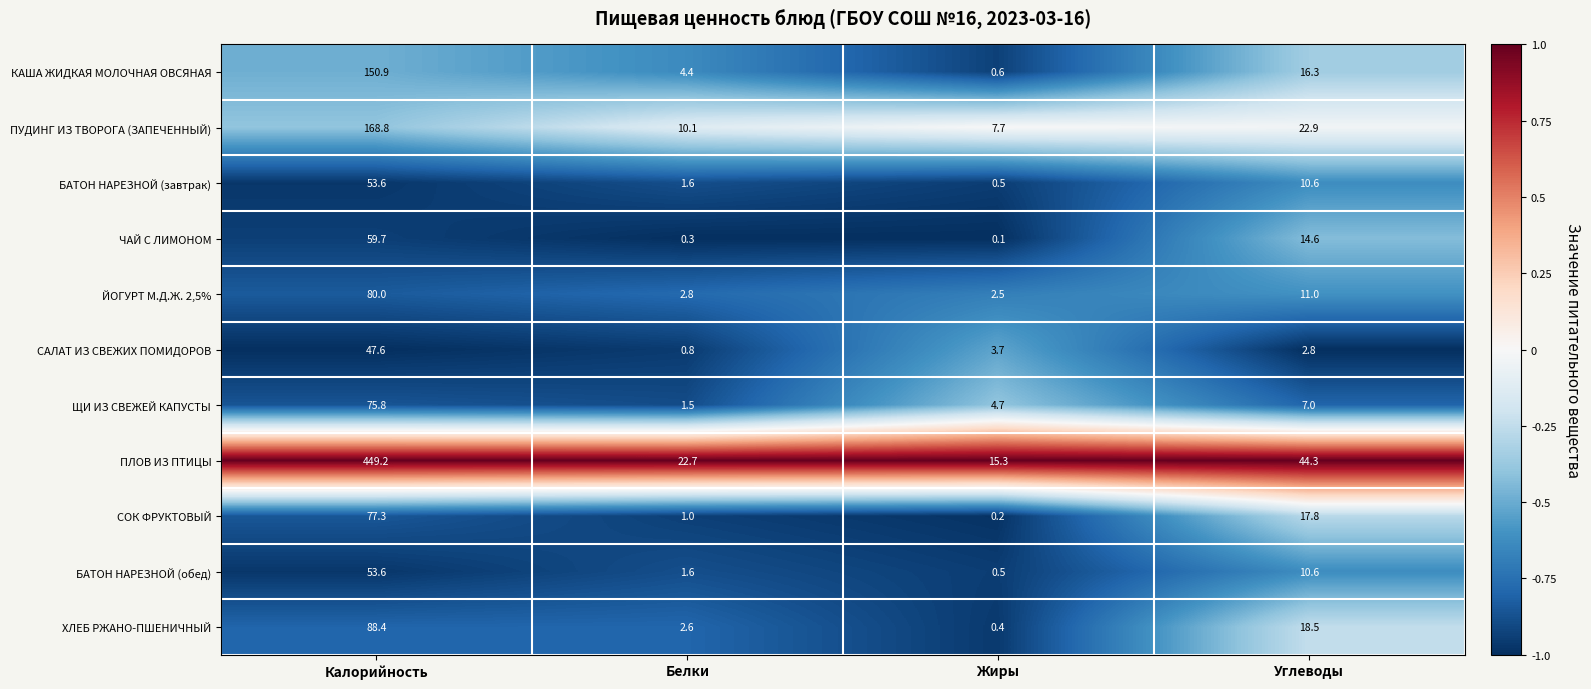

What is the maximum value shown in the chart?

449.2